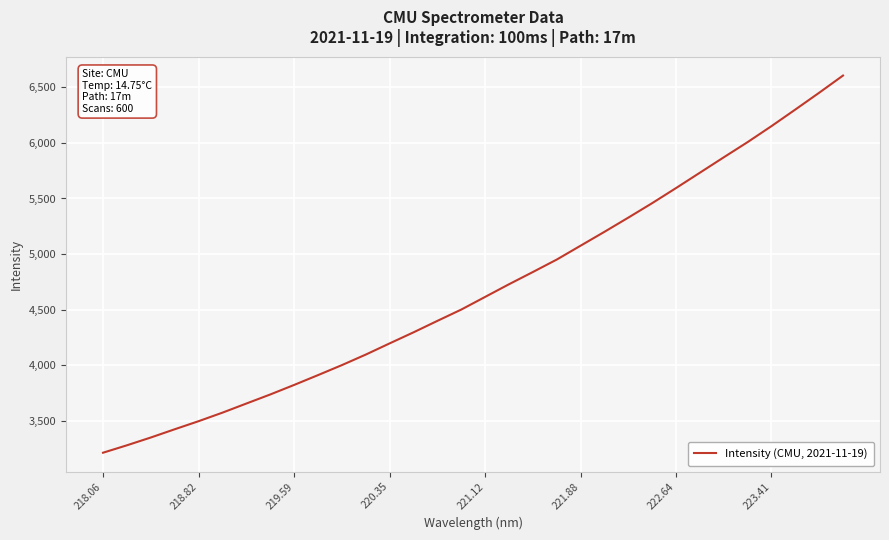

What is the maximum value shown in the chart?

6606.8